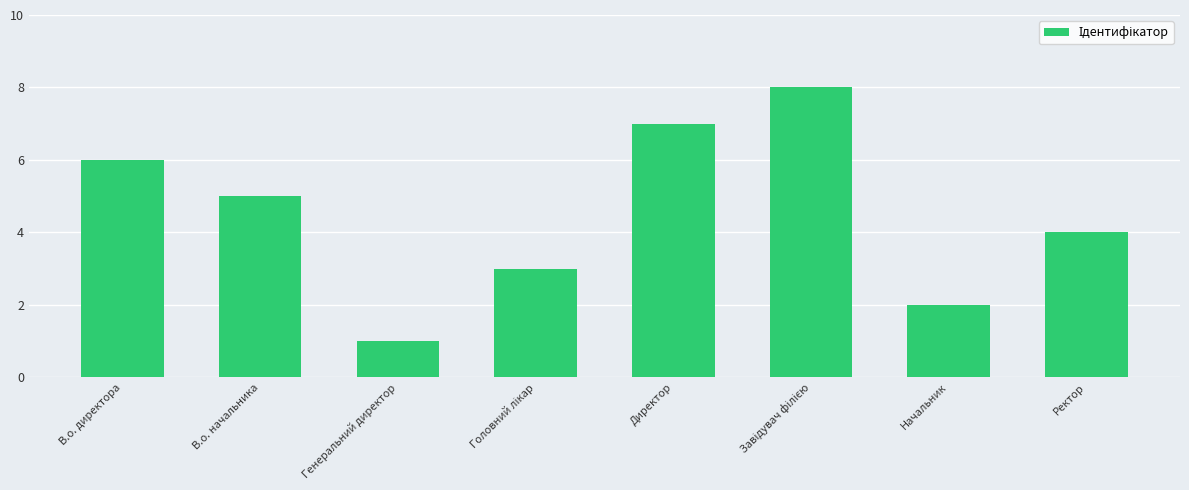

What is the greatest value displayed?

8